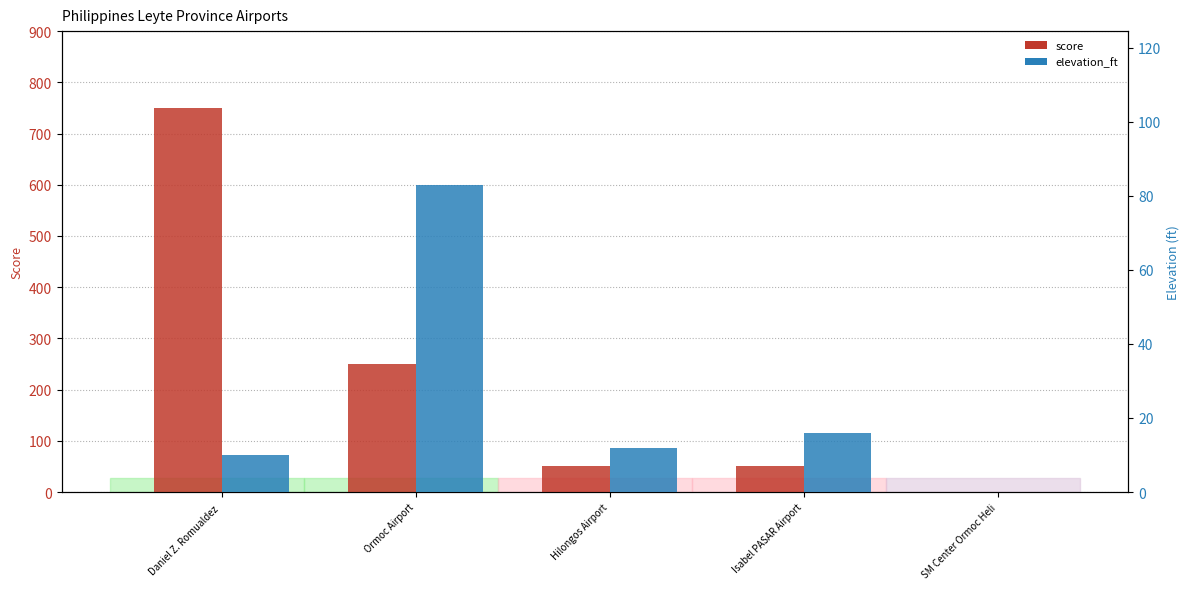

The elevation_ft series shows 32 at Ormoc Airport. True or false?

False